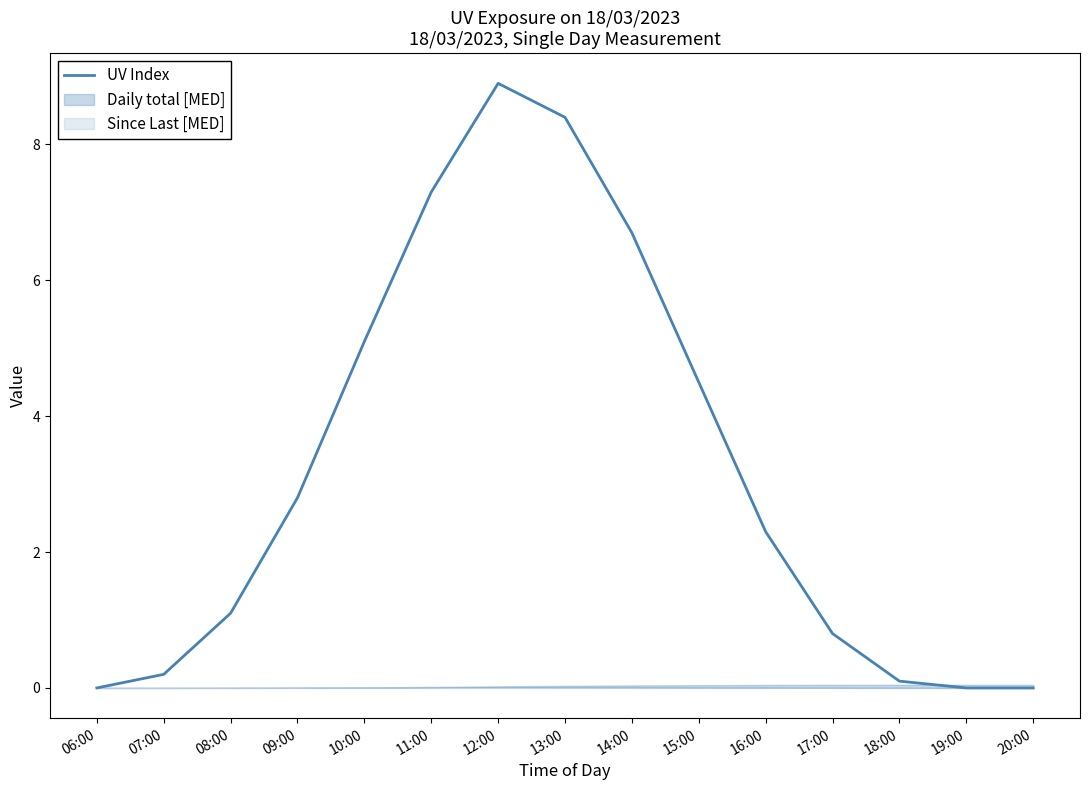

Reading left to right, what are all the values shown in this chart?

0.0	0.2	1.1	2.8	5.1	7.3	8.9	8.4	6.7	4.5	2.3	0.8	0.1	0.0	0.0